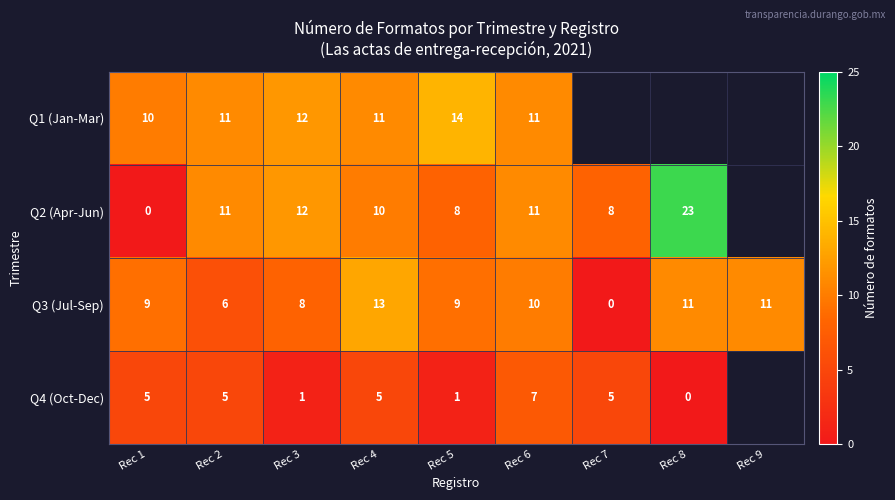

Which label corresponds to the smallest value in the chart?

Rec 1